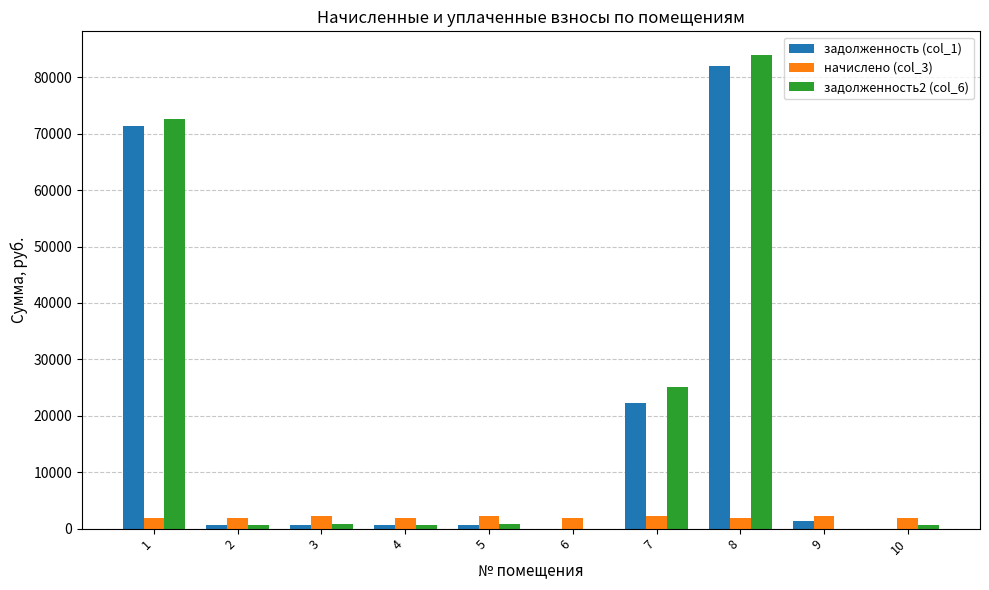

What is the greatest value displayed?

83958.3